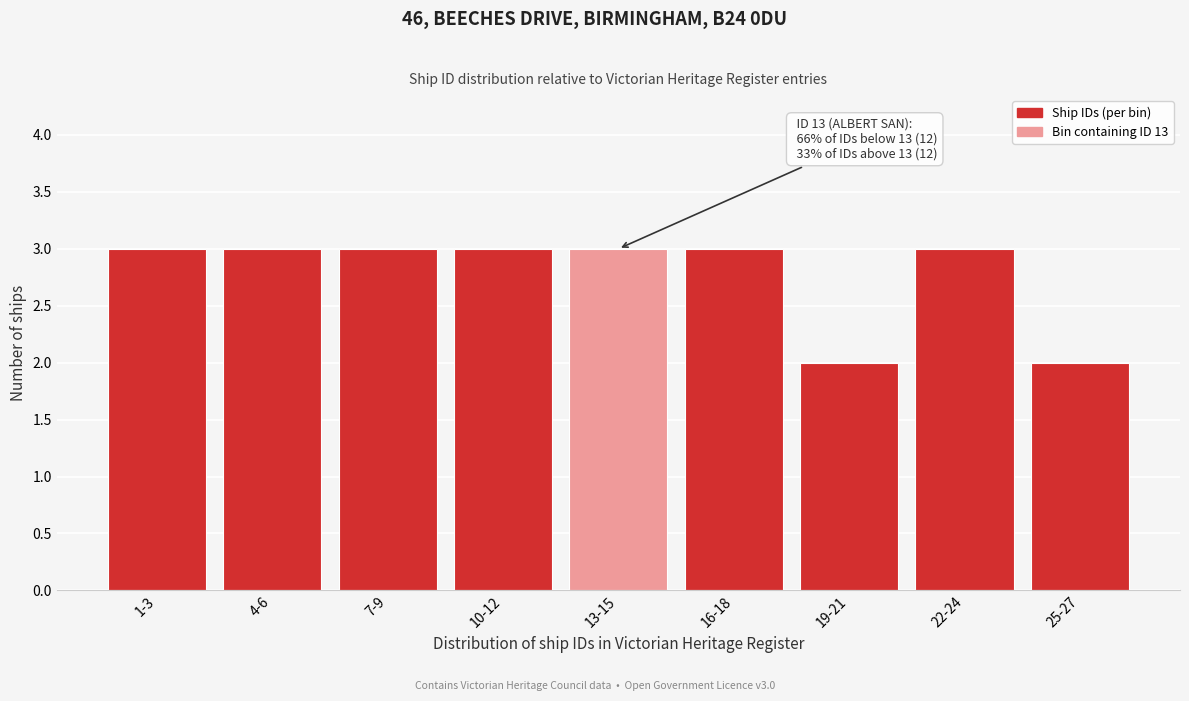

Reading right to left, transcribe all the data shown in this chart.

2	3	2	3	3	3	3	3	3